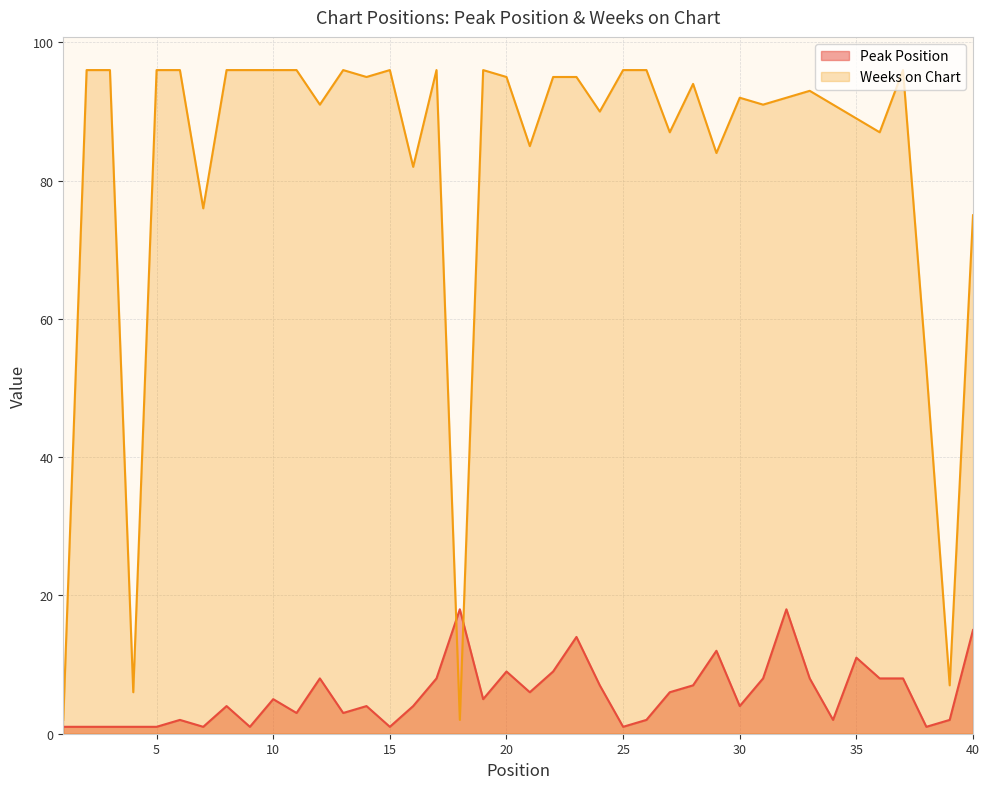

What is the sum of all Weeks on Chart values?

3289